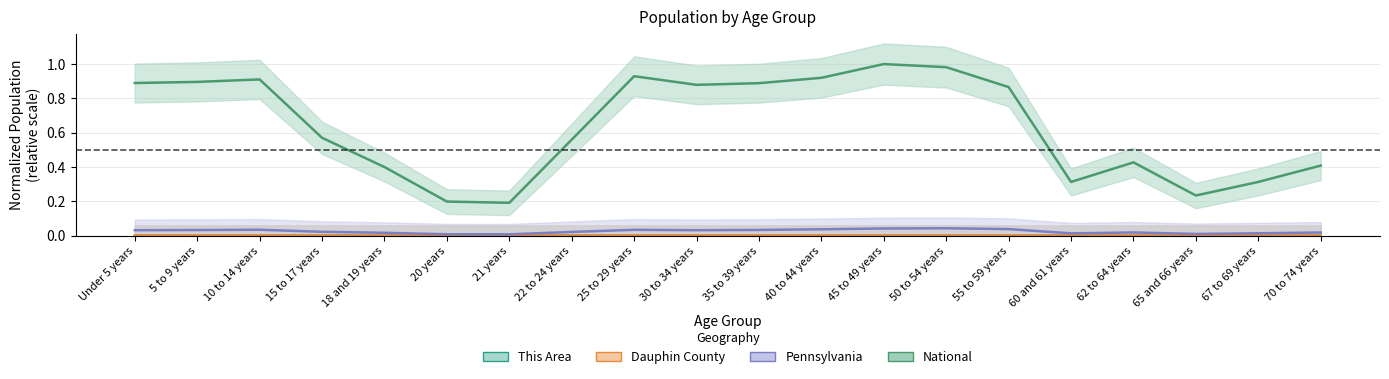

What is the label of the 5th point from the right?

60 and 61 years